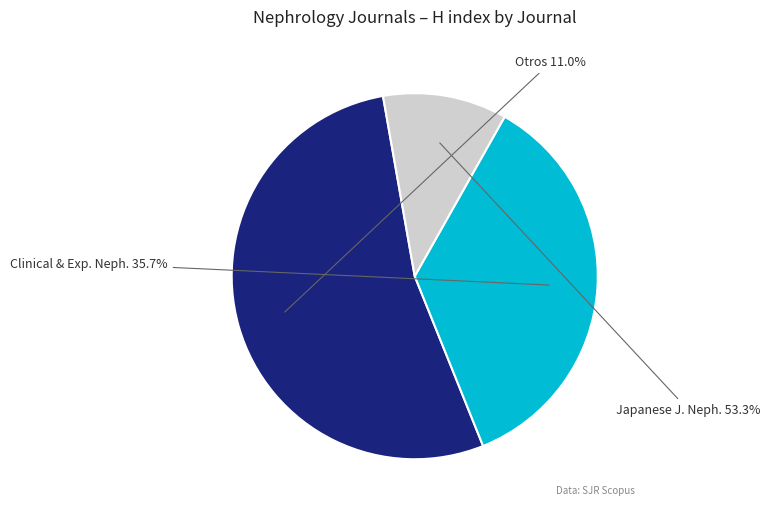

Which category has the smallest portion of the pie?

Other